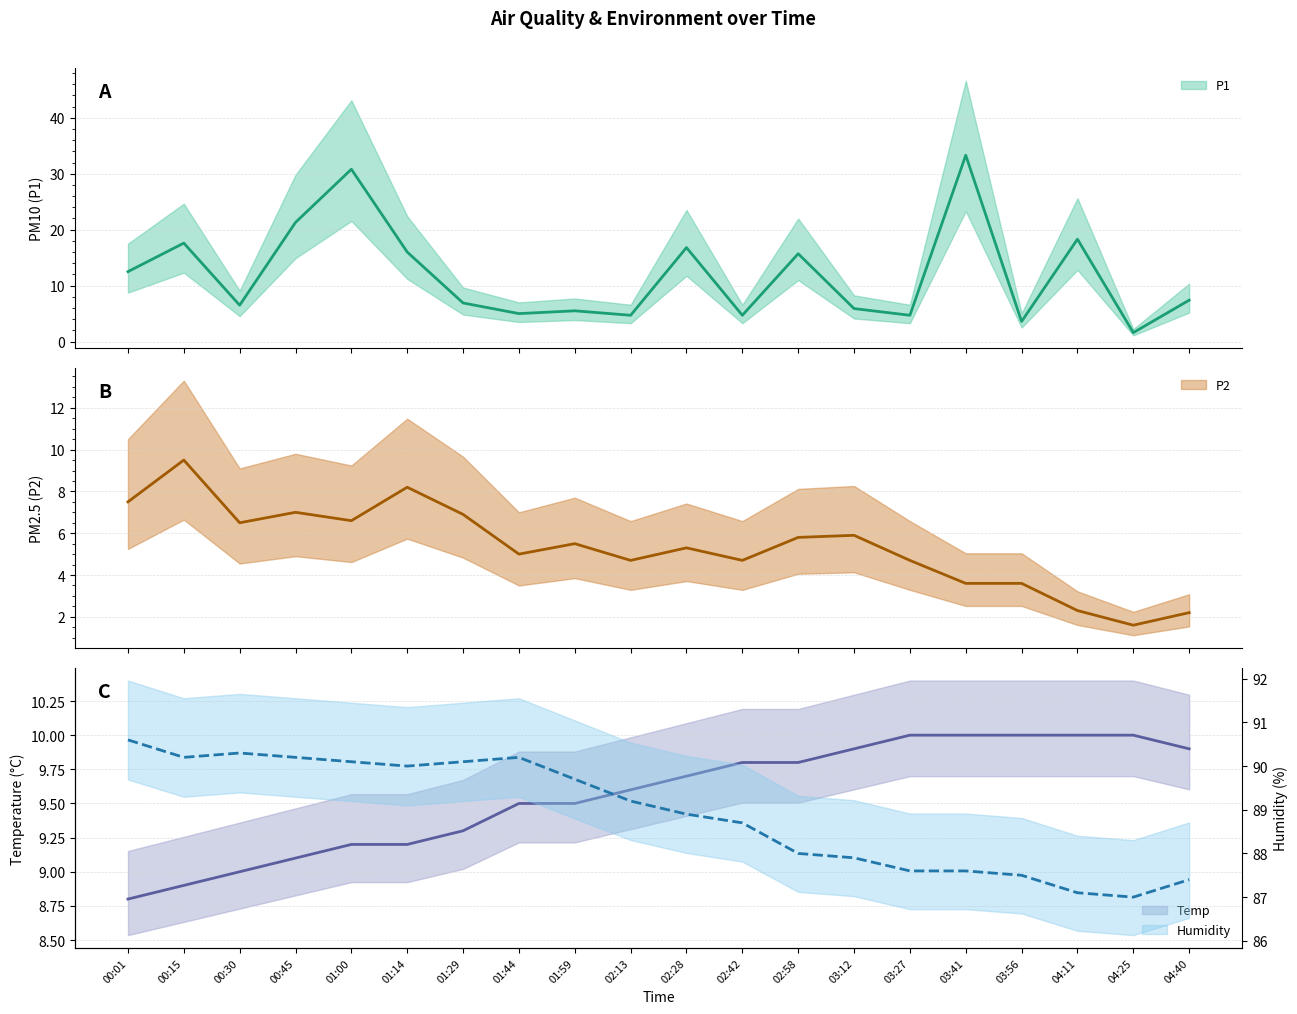

The value of P2 at 03:27 is 4.7. True or false?

True